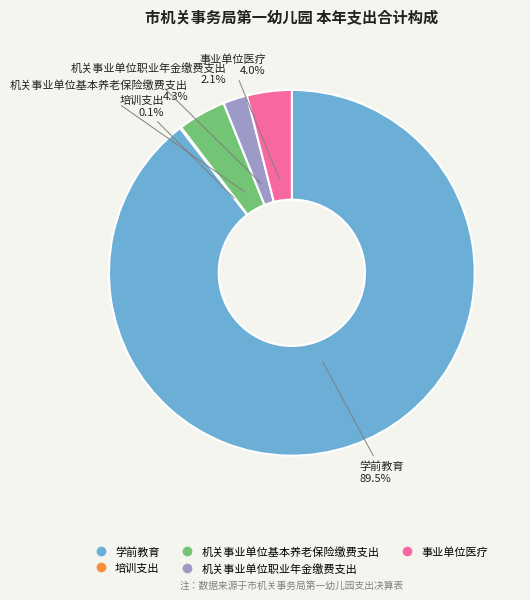

Between 事业单位医疗 and 学前教育, which is larger?

学前教育